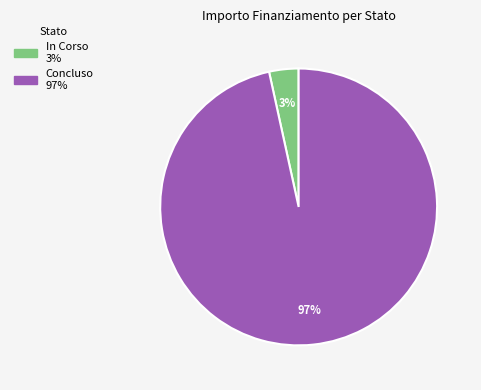

To the nearest percent, what percentage of the pie is In Corso?

3%